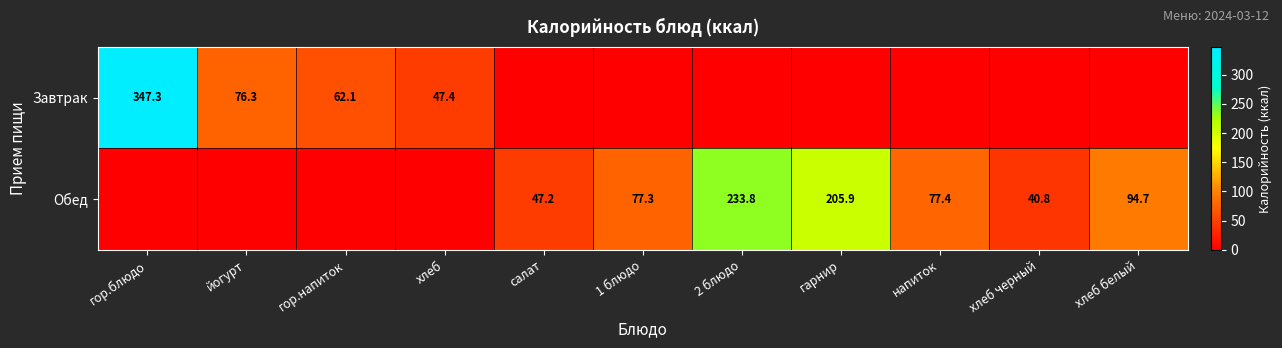

What is the difference between the Обед values at 1 блюдо and хлеб белый?

17.4